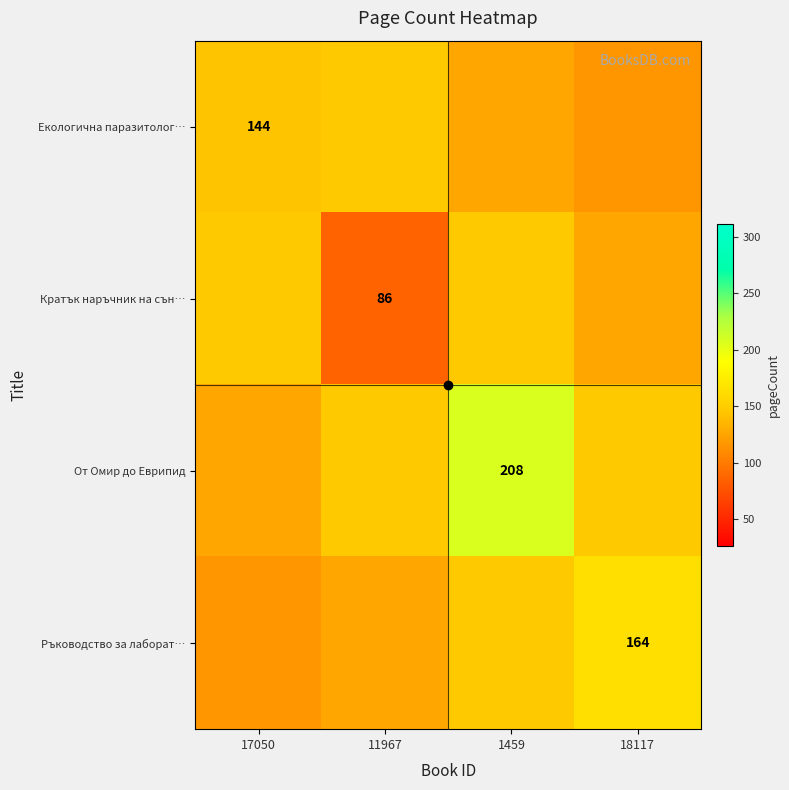

How many data points in Кратък наръчник на сън… are less than 147?

2